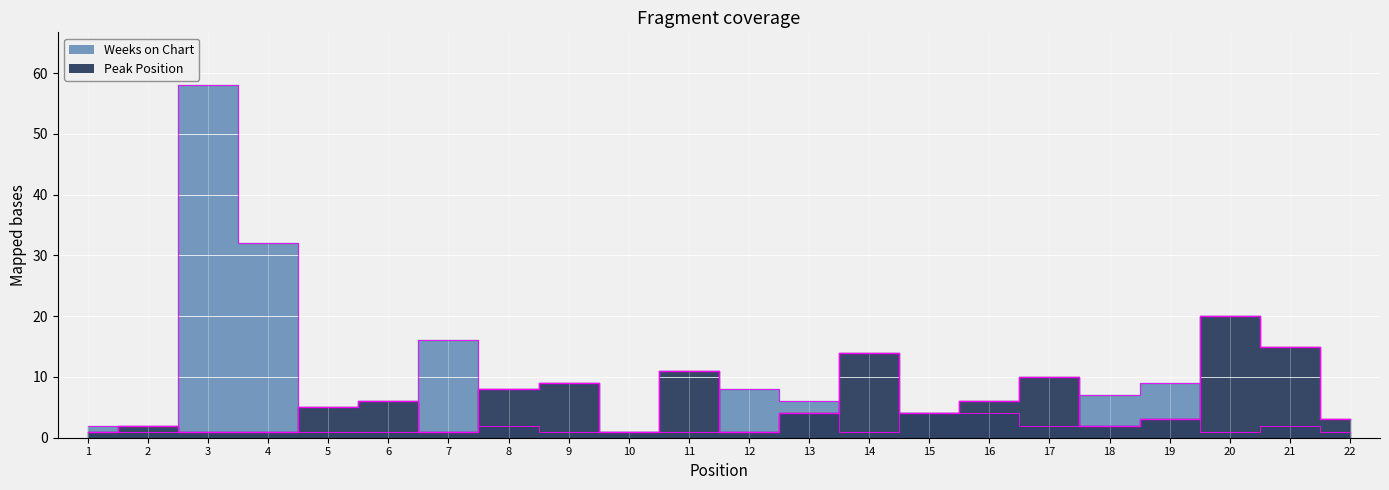

What is the difference between the second highest and second lowest values in the Weeks on Chart series?

31